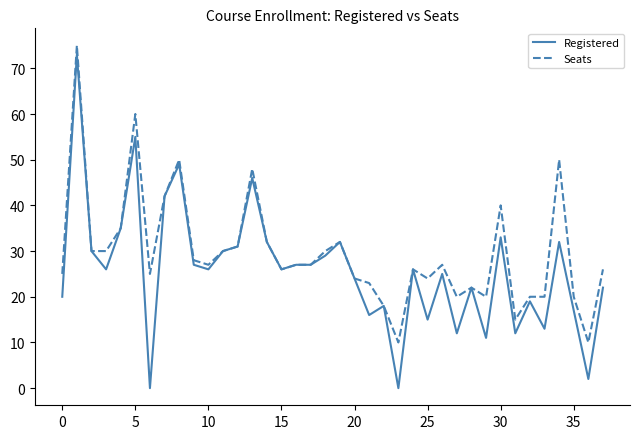

Is this an area chart (filled region under the line)?

No